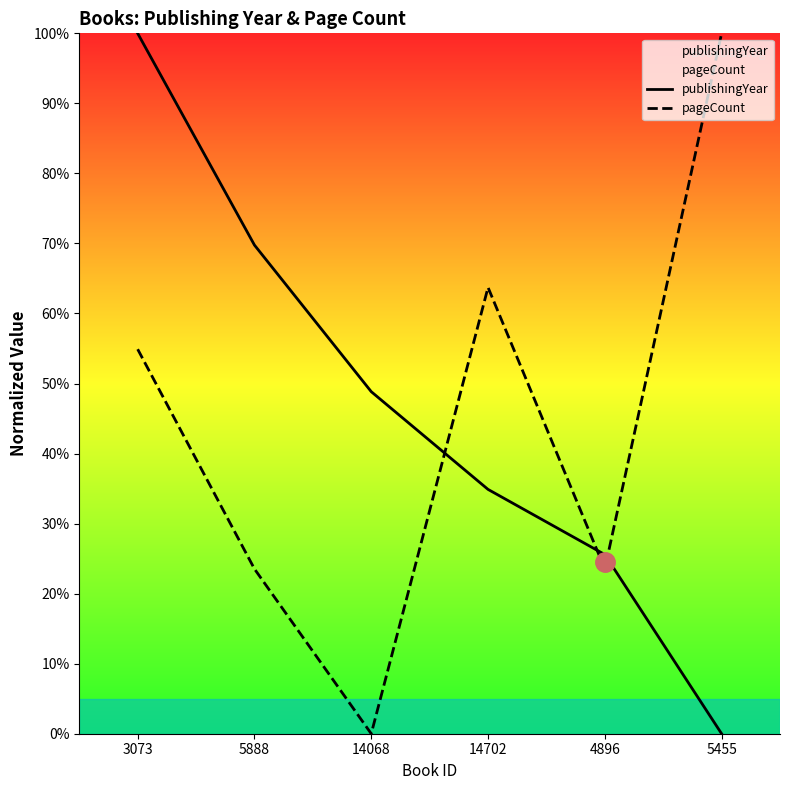

True or false: publishingYear has more than 0 interior local peaks.

False